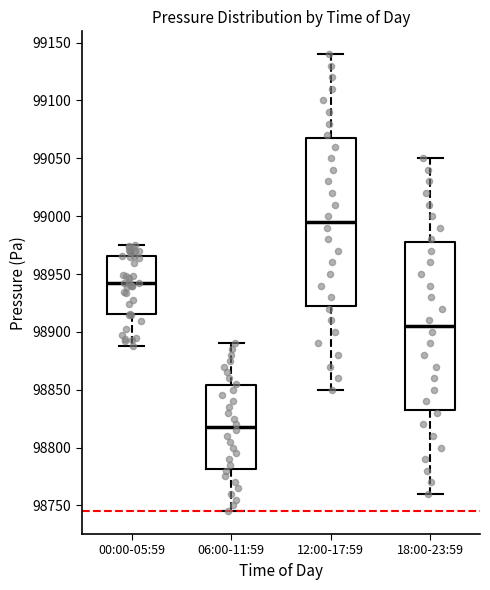

Reading left to right, read every box against the y-axis: the position of its median line, the range the box covers, and the ends of its whiskers. The values are not printed on the chart, so give them approximately, as read against the axis.

00:00-05:59: median 98940, box 98915 to 98965, whiskers 98885 to 98975
06:00-11:59: median 98820, box 98780 to 98855, whiskers 98745 to 98890
12:00-17:59: median 98995, box 98925 to 99070, whiskers 98850 to 99140
18:00-23:59: median 98905, box 98835 to 98980, whiskers 98760 to 99050